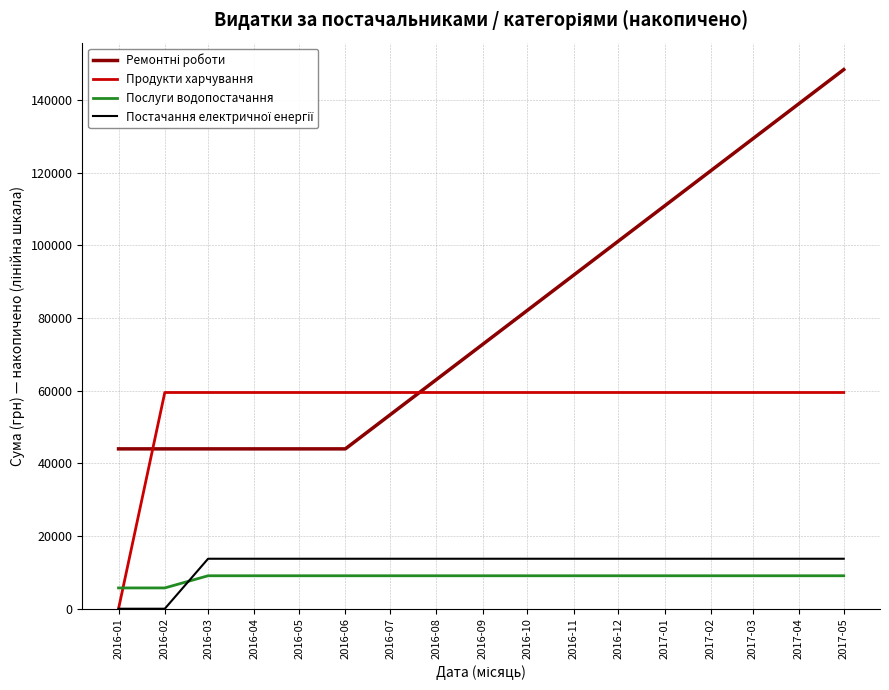

What is the spread (max minus min) of values at 2016-05?

50442.1